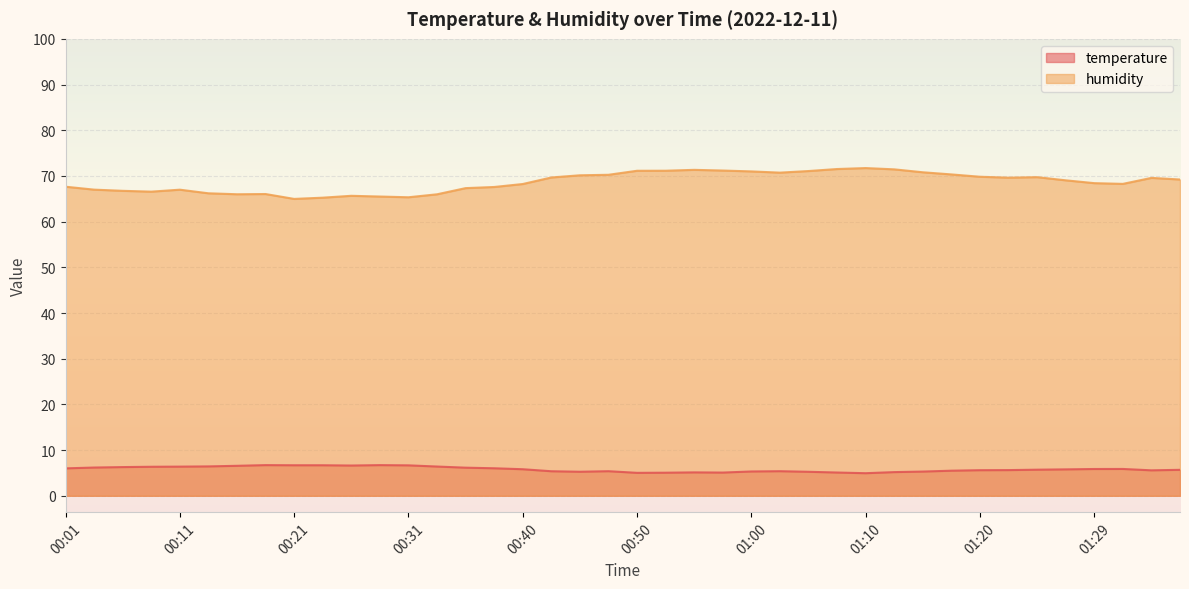

What is the highest value of the temperature series?

6.7